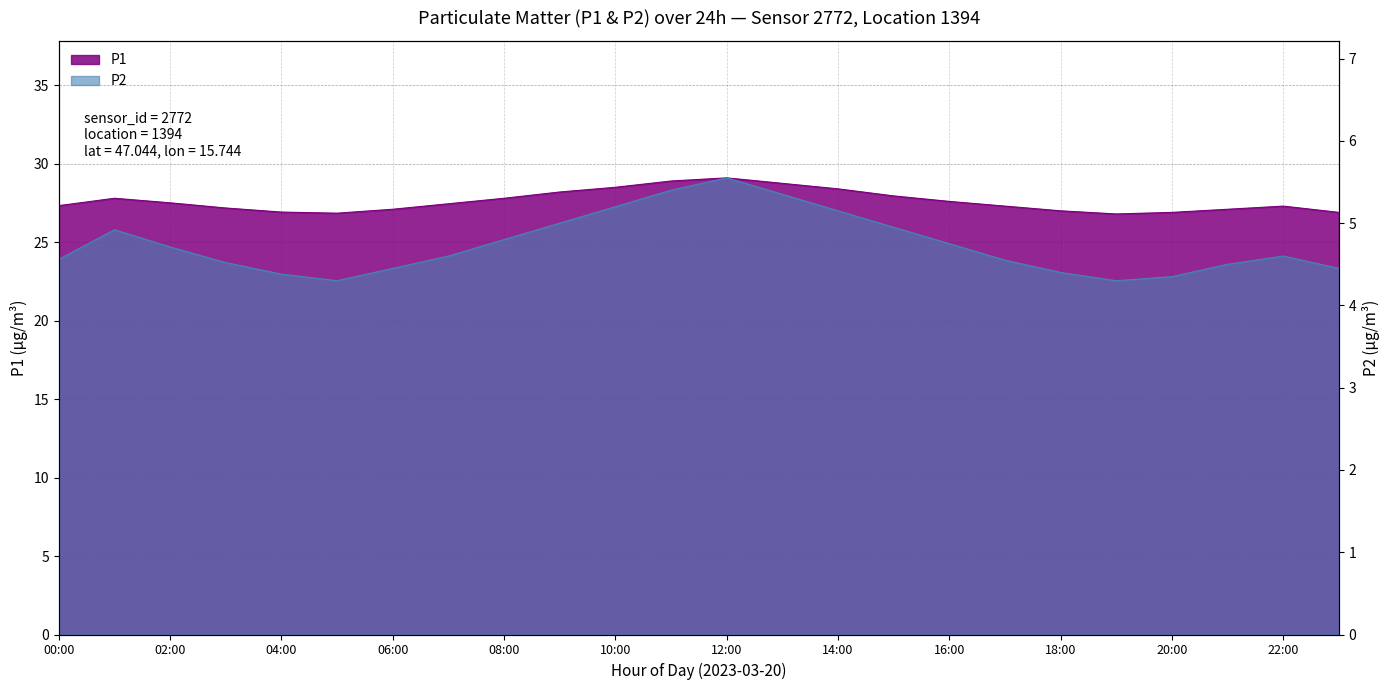

Which series has the largest total across all categories?

P1